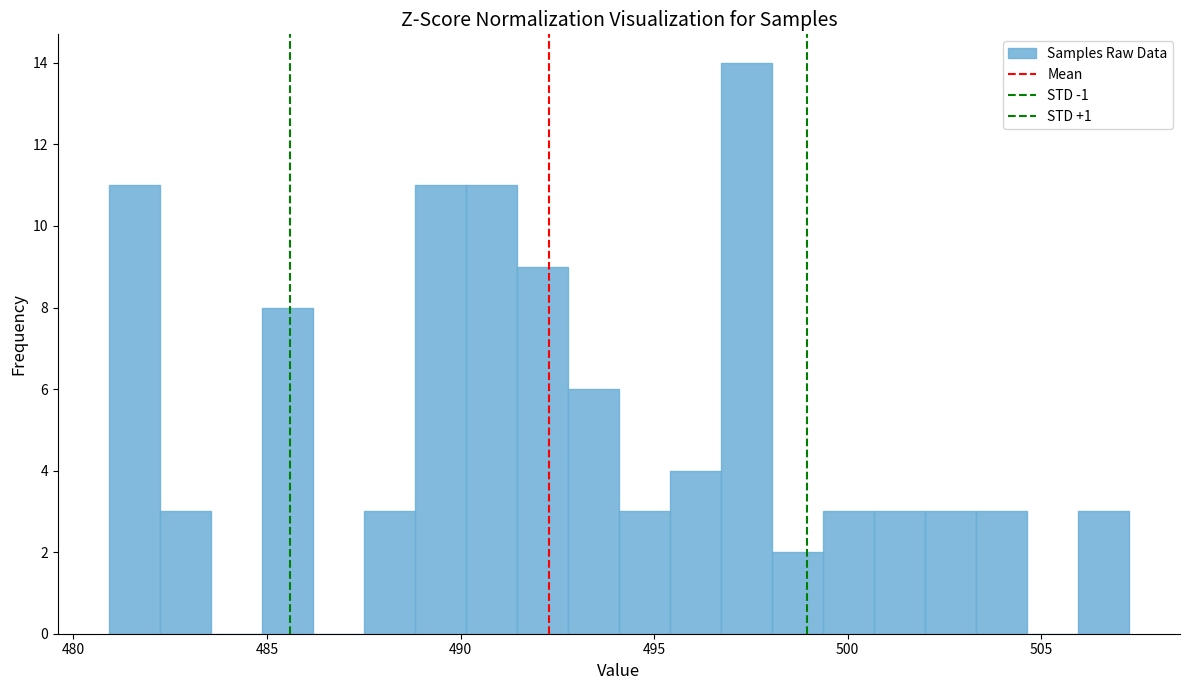

Read against the x-axis, roughly where is the centre of the tallest bar?

497.5